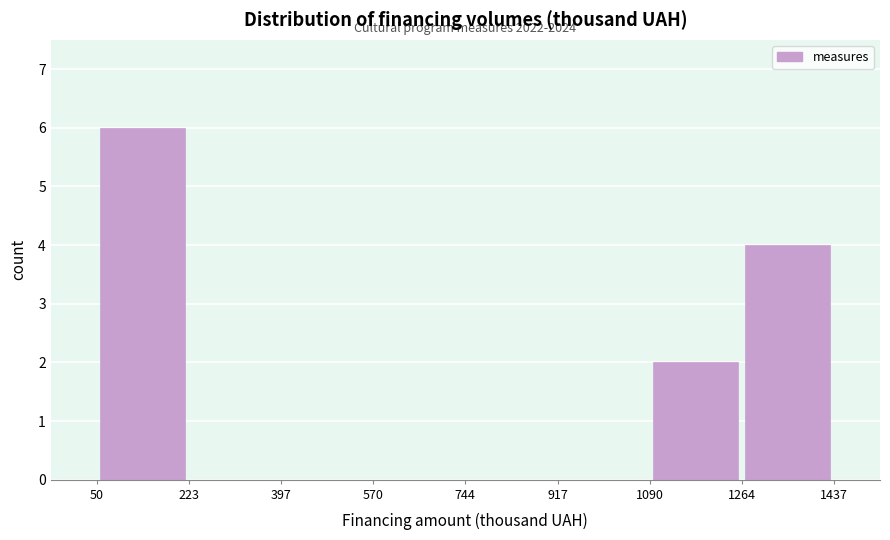

Which range on the x-axis has the tallest bar?

50 to 223